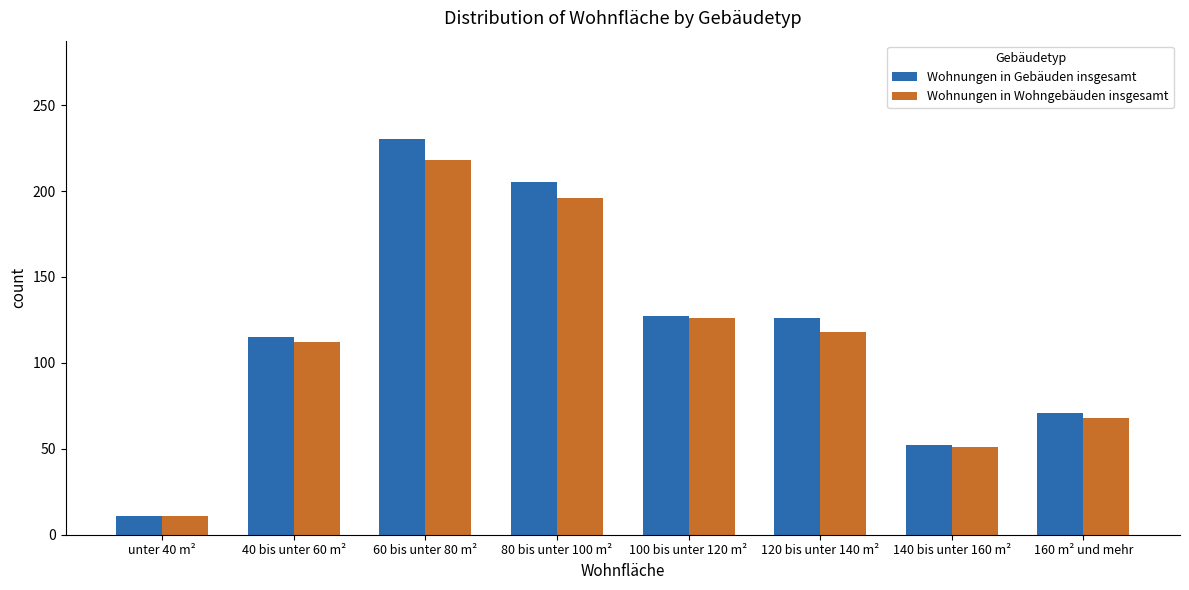

Where does the Wohnungen in Wohngebäuden insgesamt series first go above 118?

60 bis unter 80 m²